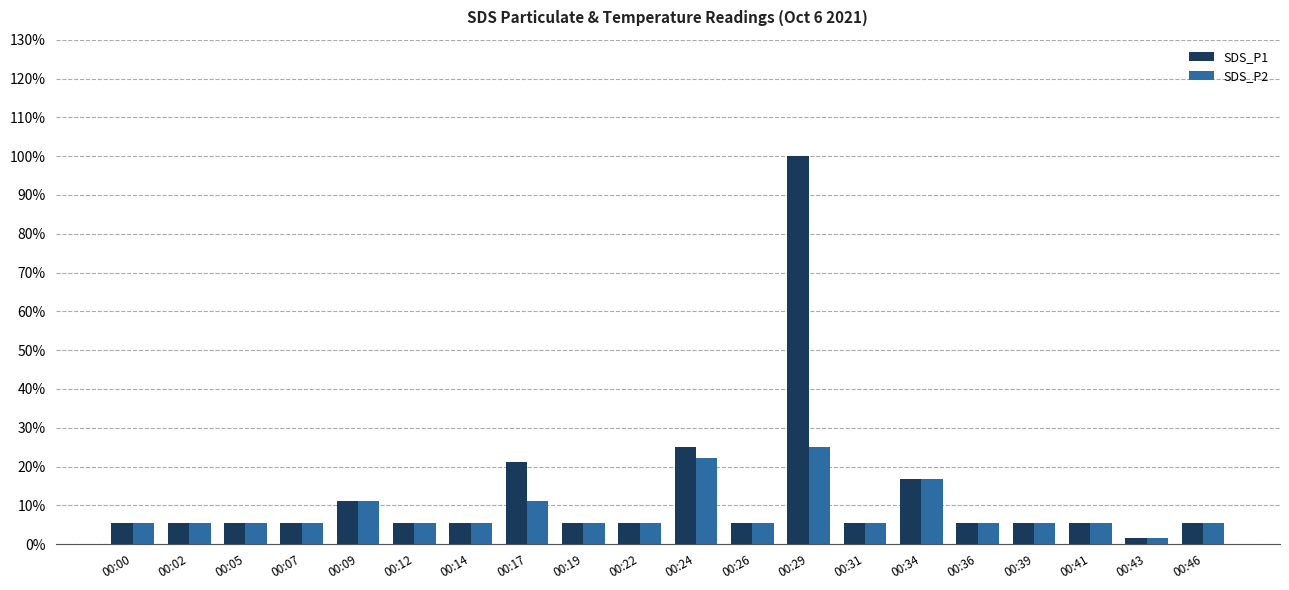

What are all the series names shown in the legend?

SDS_P1, SDS_P2